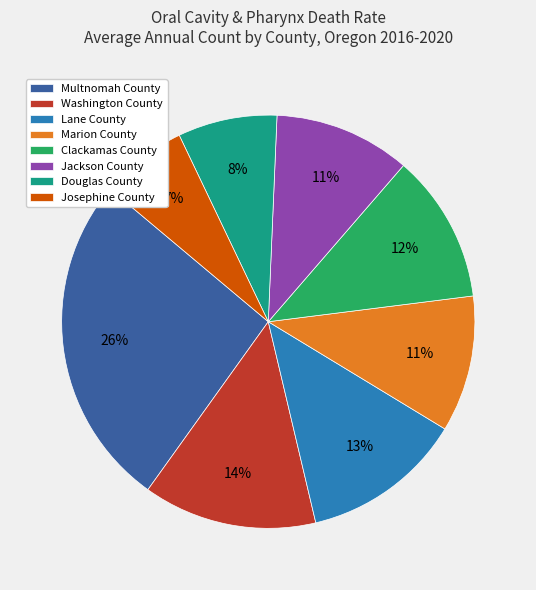

What percentage is the Lane County slice, to the nearest percent?

13%